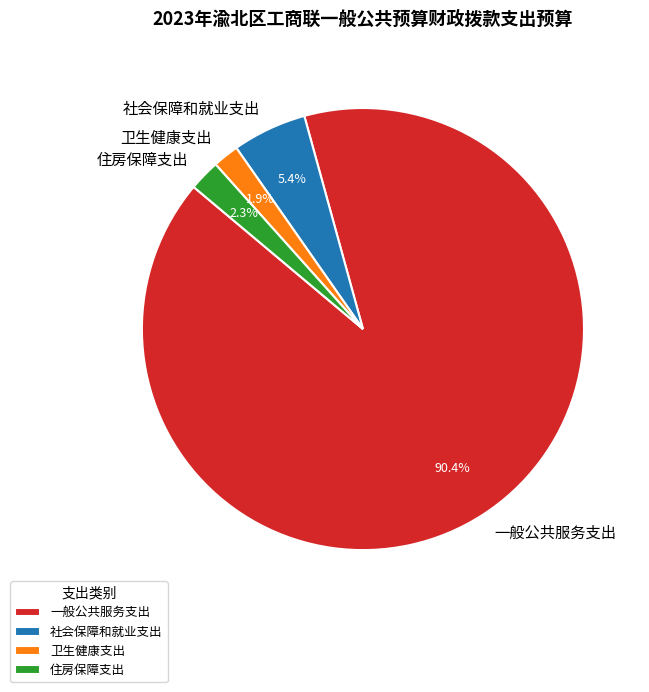

True or false: 住房保障支出 accounts for 9% of the total.

False